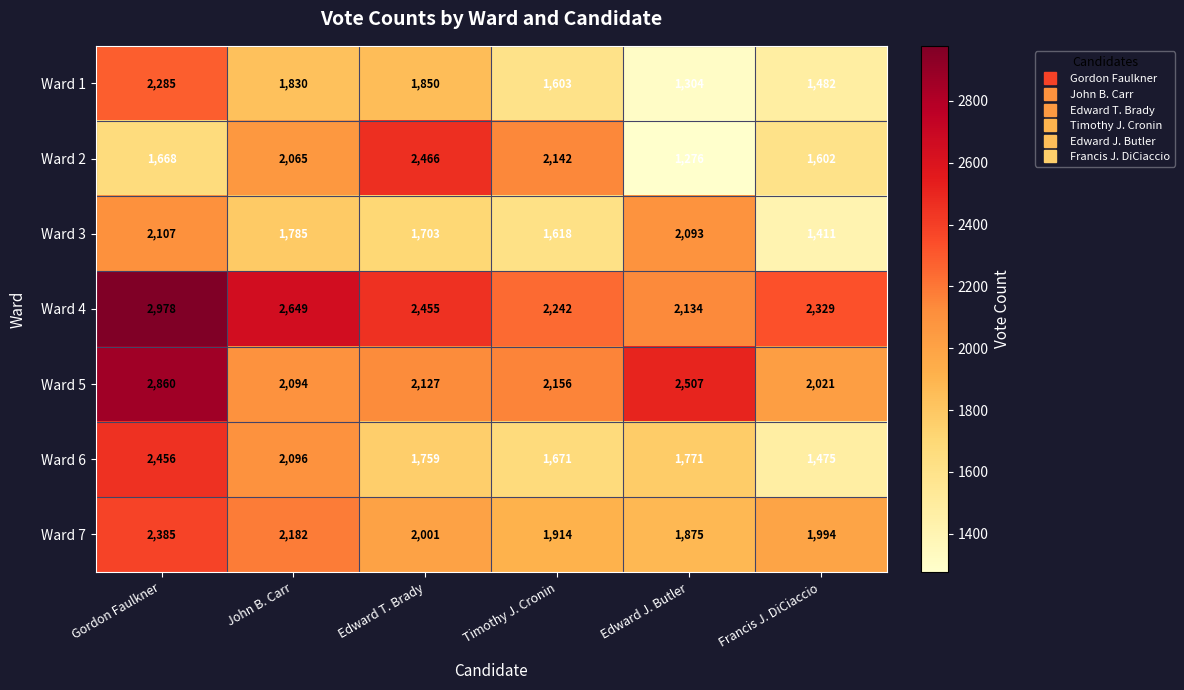

Which label corresponds to the largest value in the chart?

Gordon Faulkner